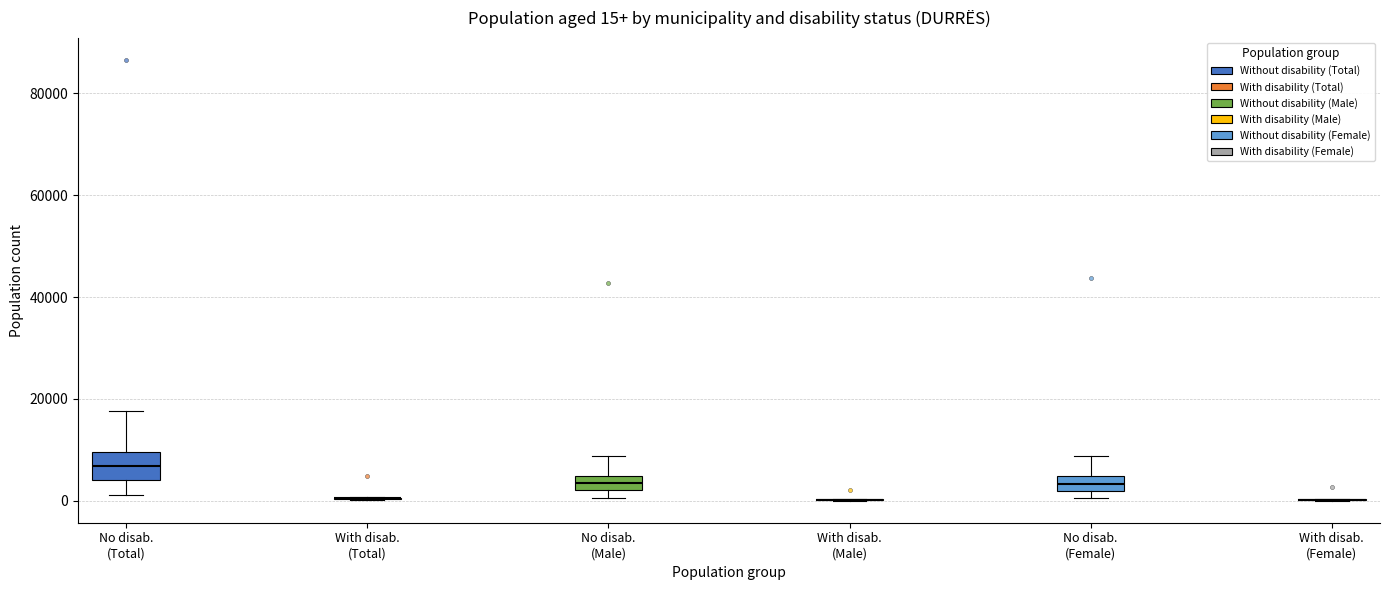

Which box is the tallest, from its lower edge to its upper edge?

No disab. (Total)